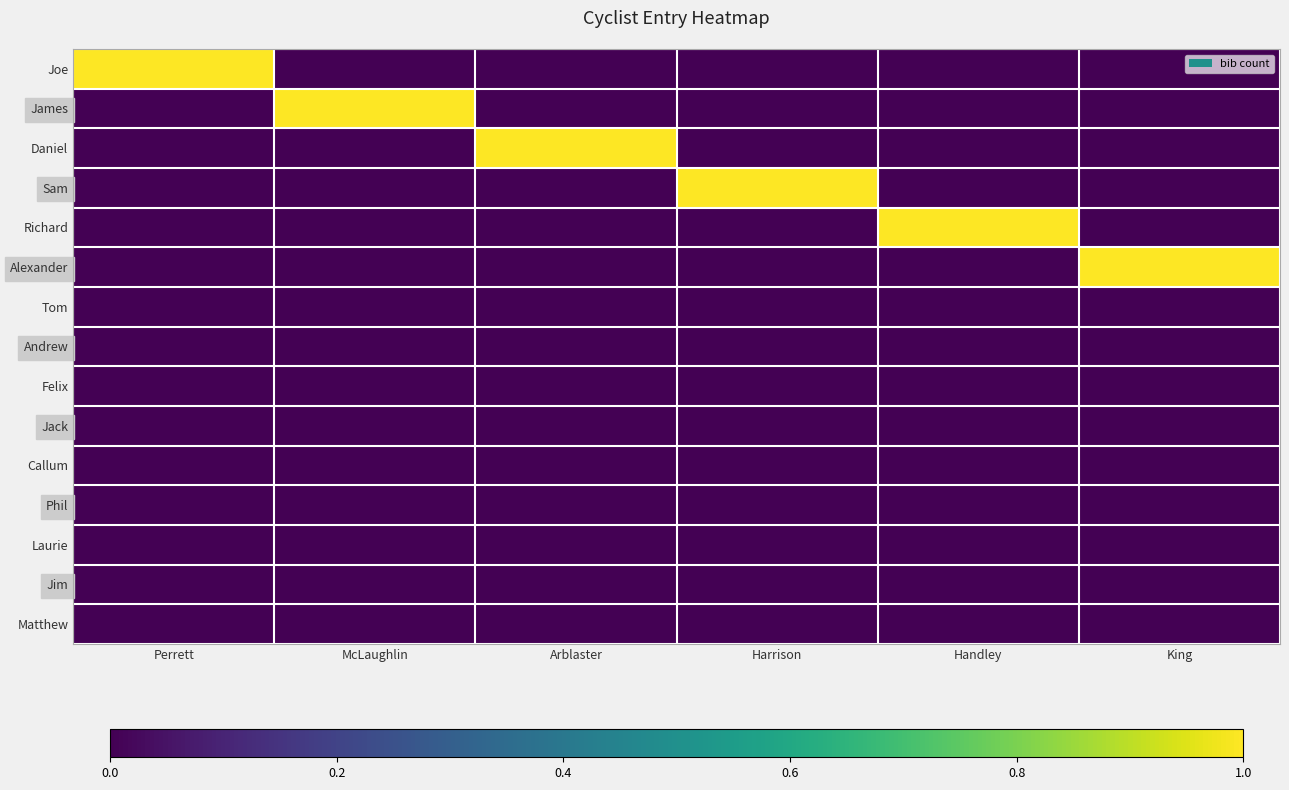

Which series has the widest spread of values?

Joe